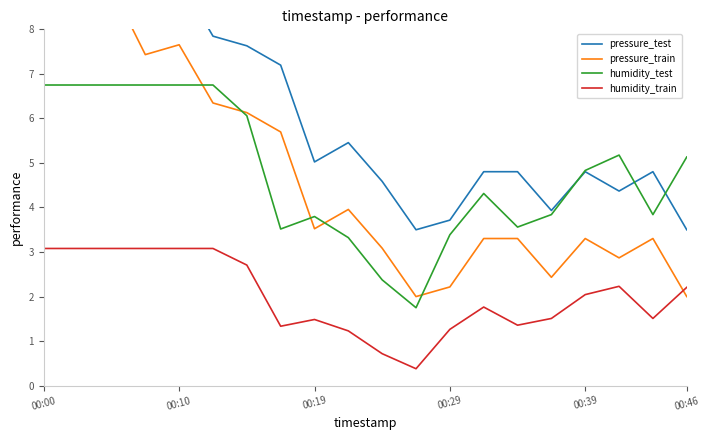

Rank the series at 18 from lowest to highest value.

humidity_train, pressure_train, humidity_test, pressure_test